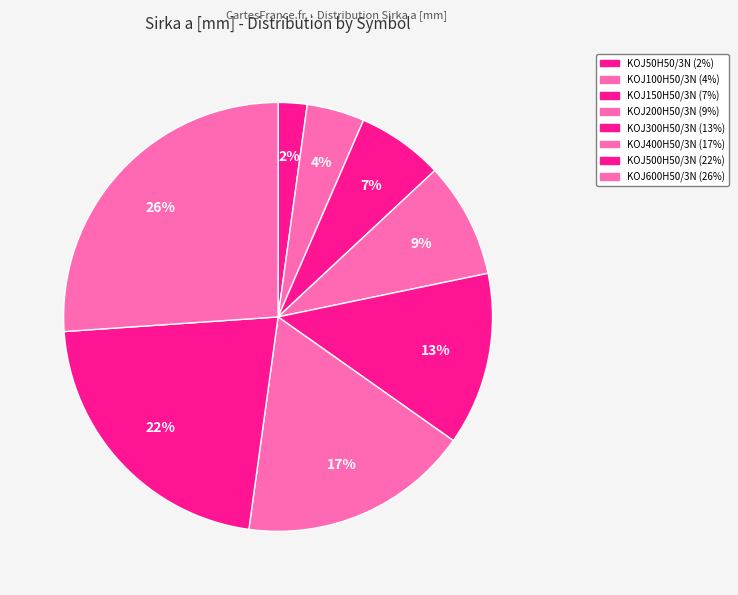

How many segments does this pie chart have?

8